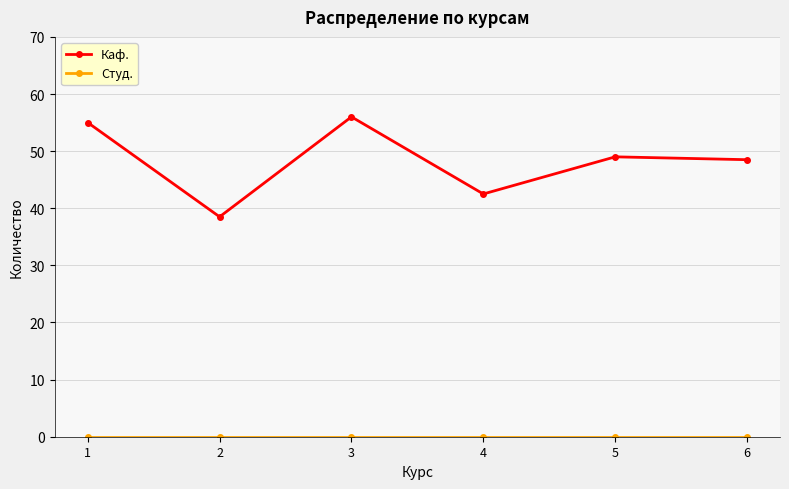

At how many categories does at least one series exceed 45?

4